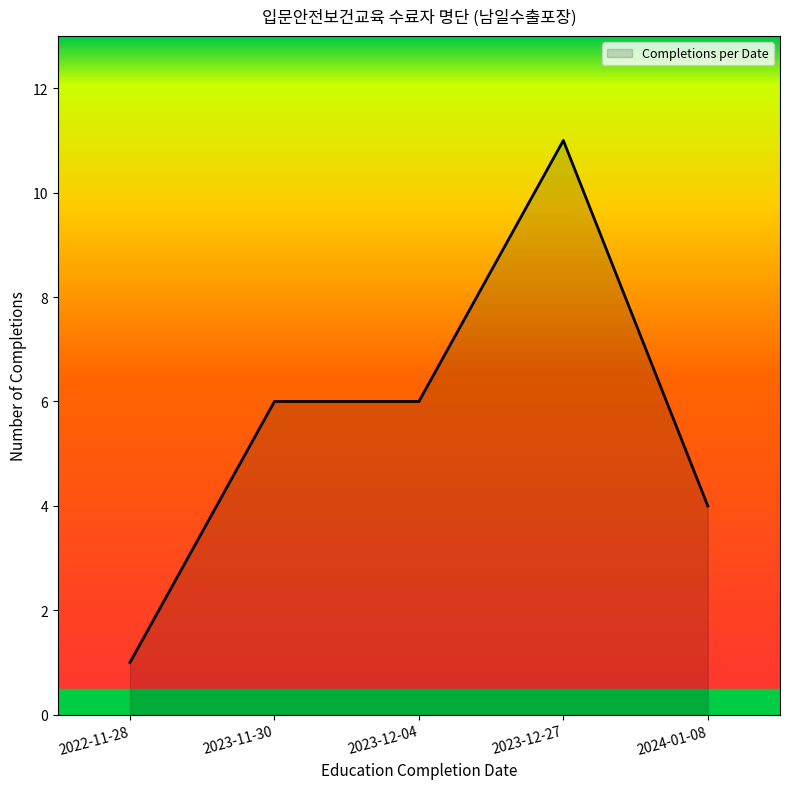

Reading left to right, what are all the values shown in this chart?

1	6	6	11	4